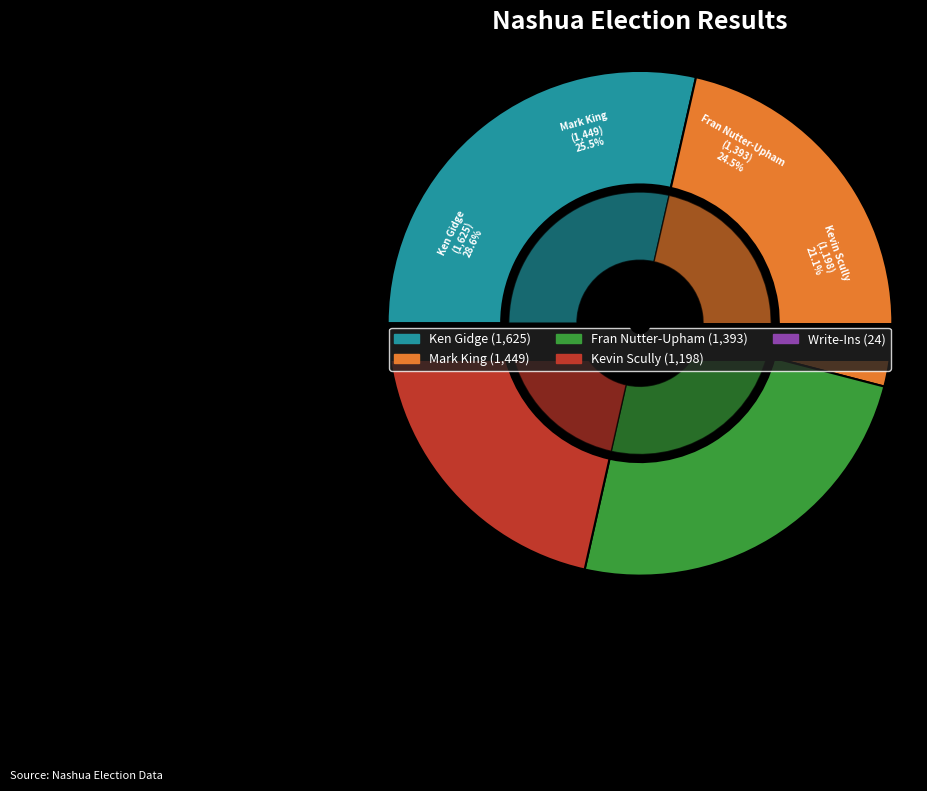

Is there a majority slice in this chart?

No